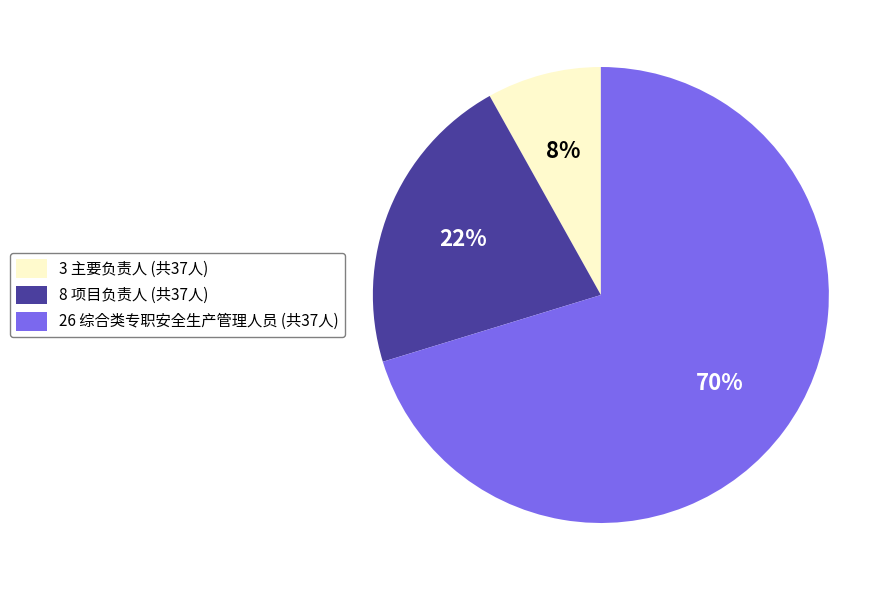

To the nearest percent, what is the average slice percentage?

33%